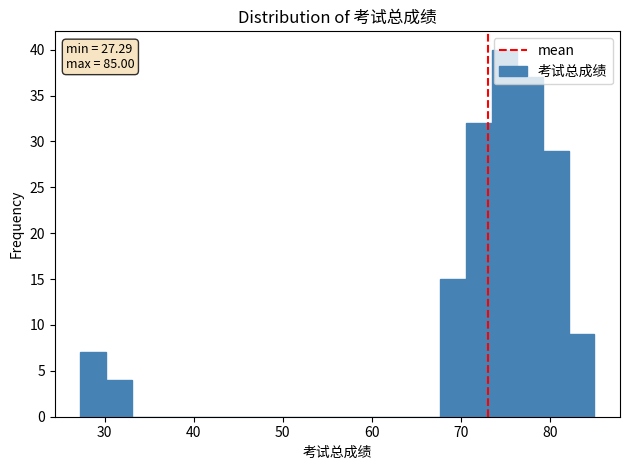

Around what value on the x-axis is the tallest bar? Give the approximate position of its centre, as read against the axis.

75